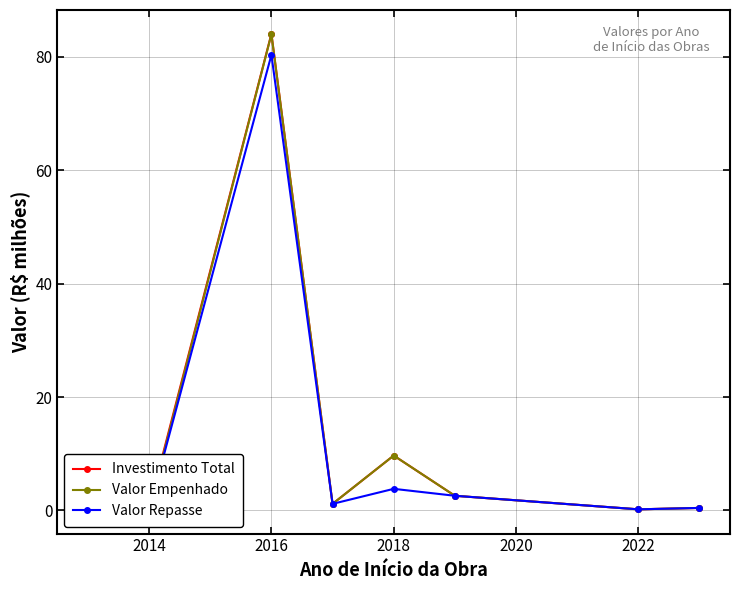

The value of Investimento Total at 2016 is 51.7. True or false?

False